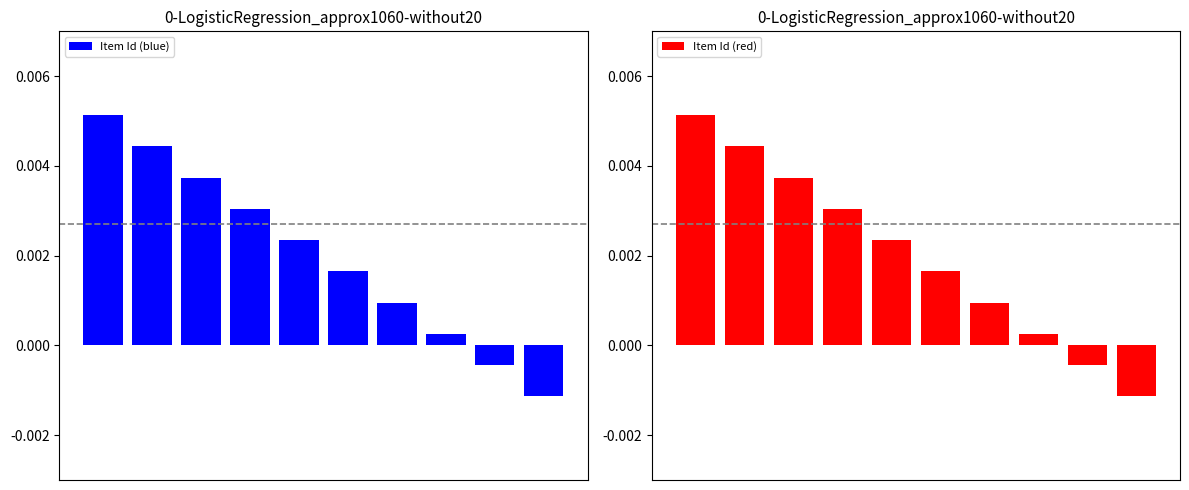

At 3, list the series in order from smallest to largest.

Item Id (blue), Item Id (red)